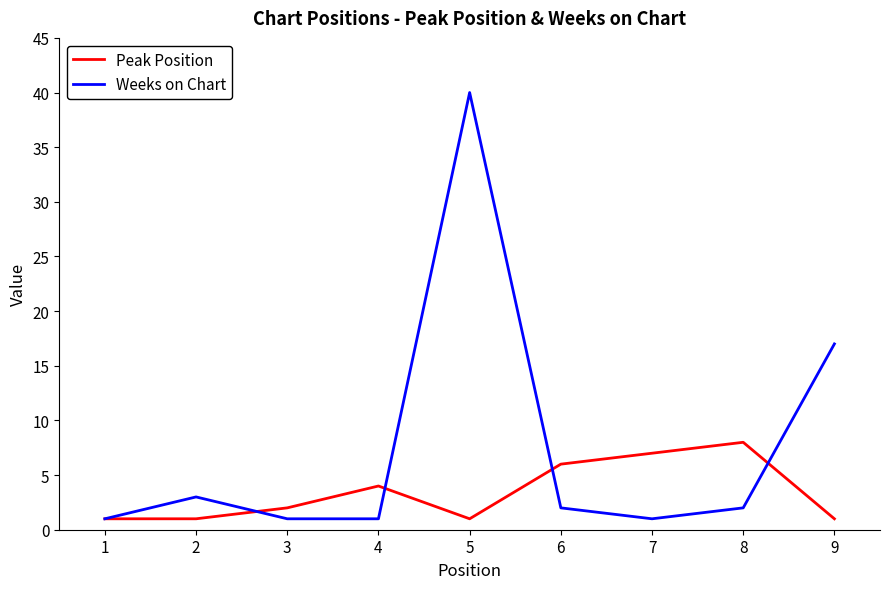

True or false: Weeks on Chart has a value of 1 at 7.

True